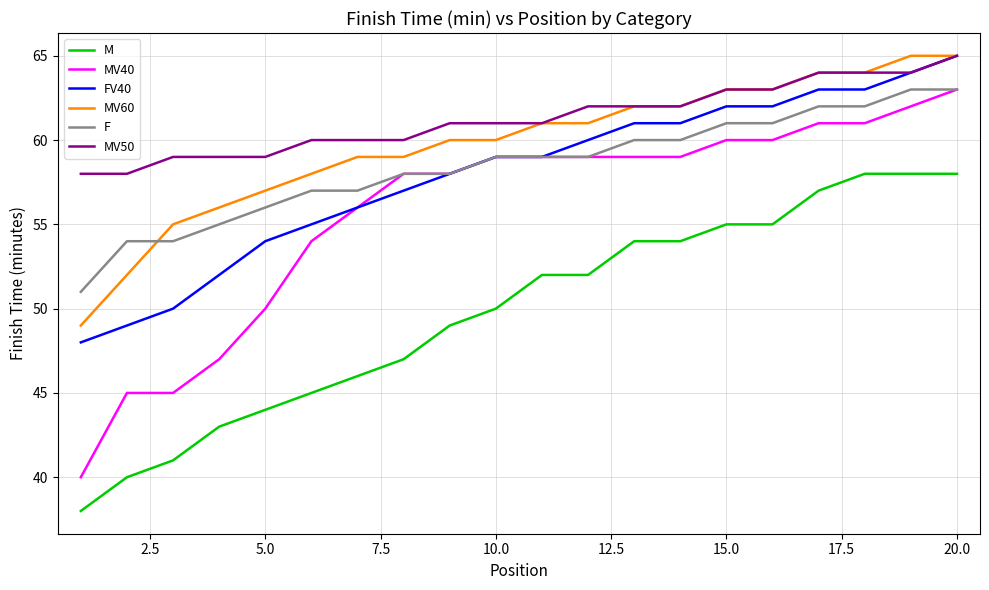

What is the sum of all F values?

1169